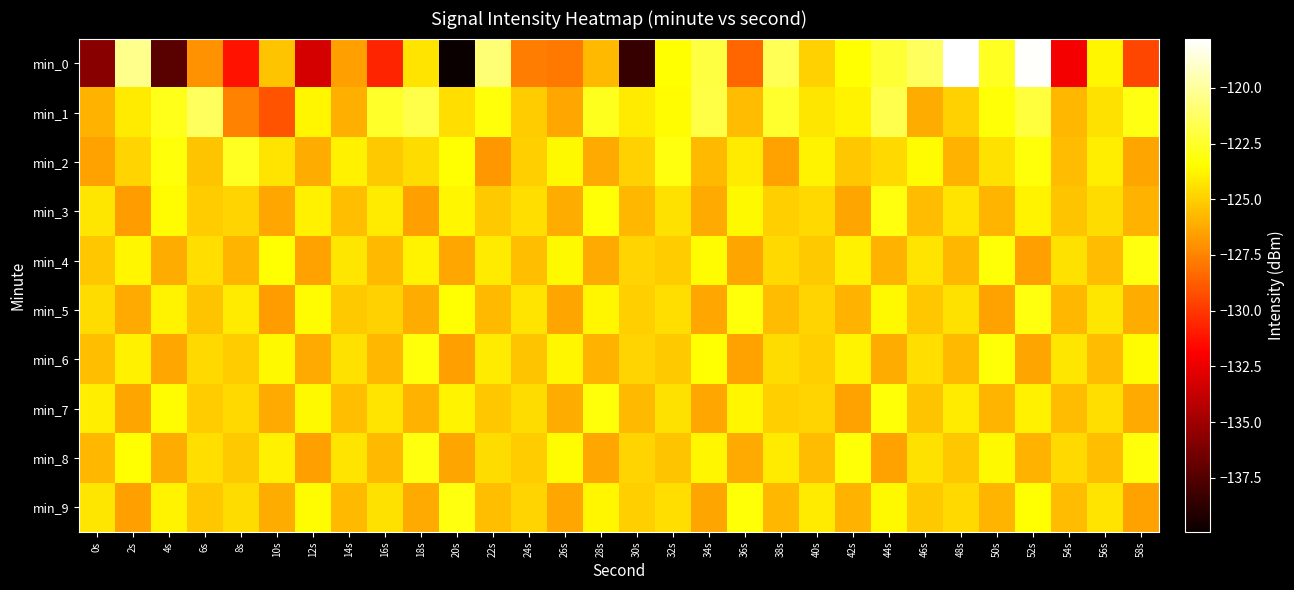

Which series has the largest range (max minus min)?

min_0